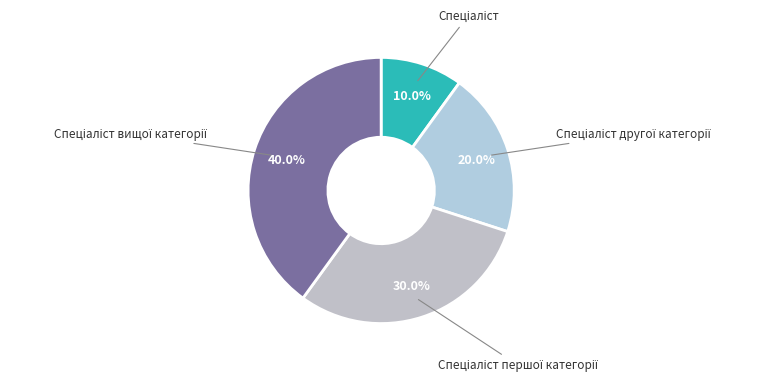

Does any single category account for the majority?

No